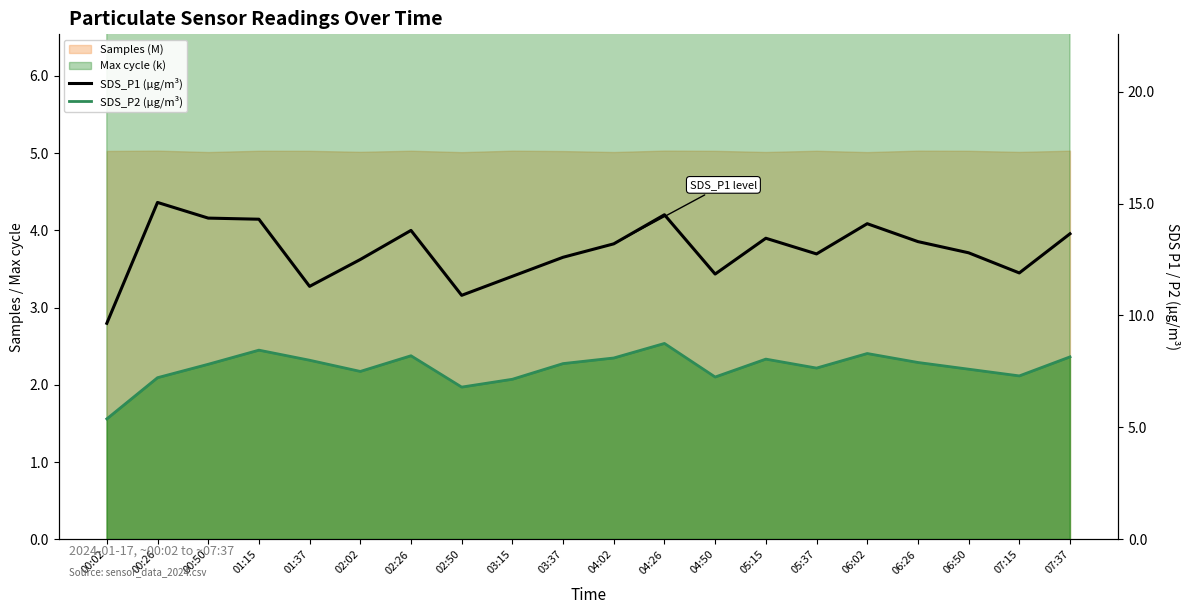

Which has a higher value, 05:15 or 00:50?

00:50